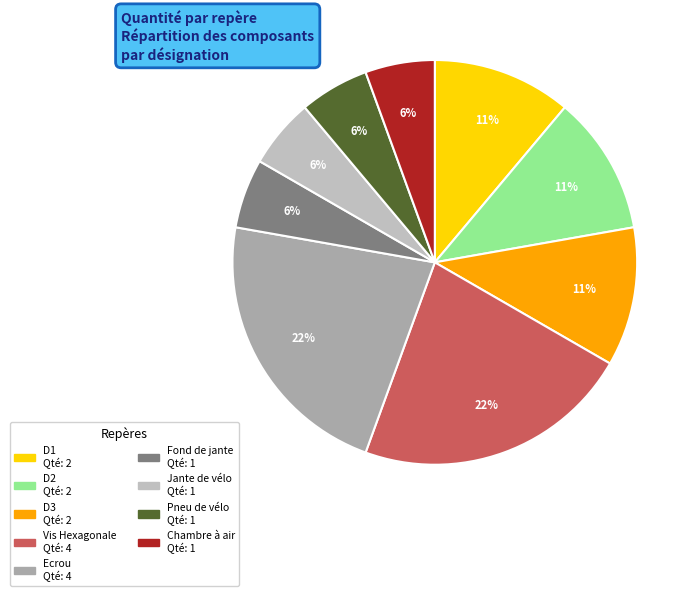

Is it true that D2 is 1% of the pie?

False